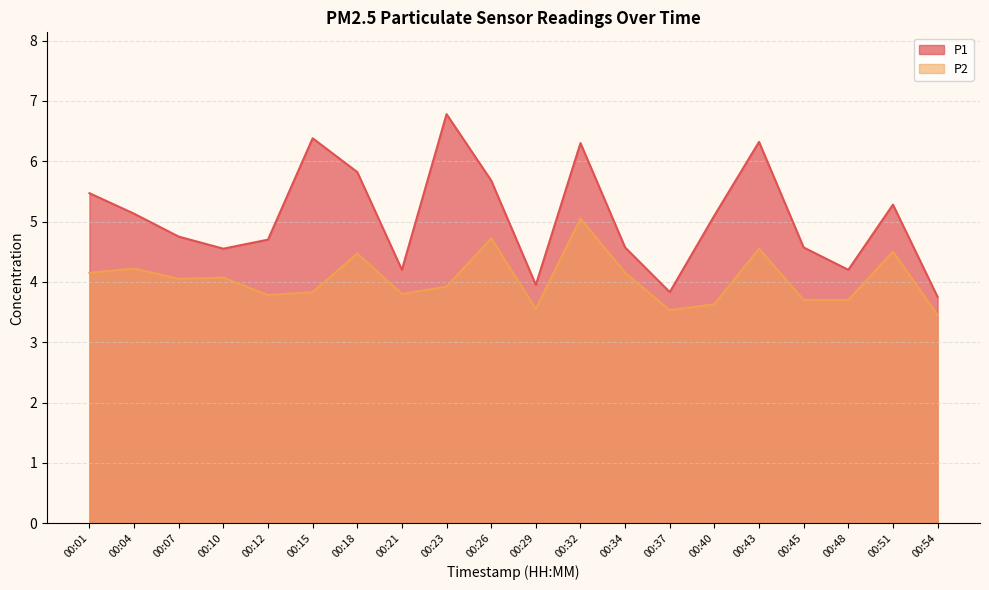

True or false: P1 and P2 cross at least once.

False